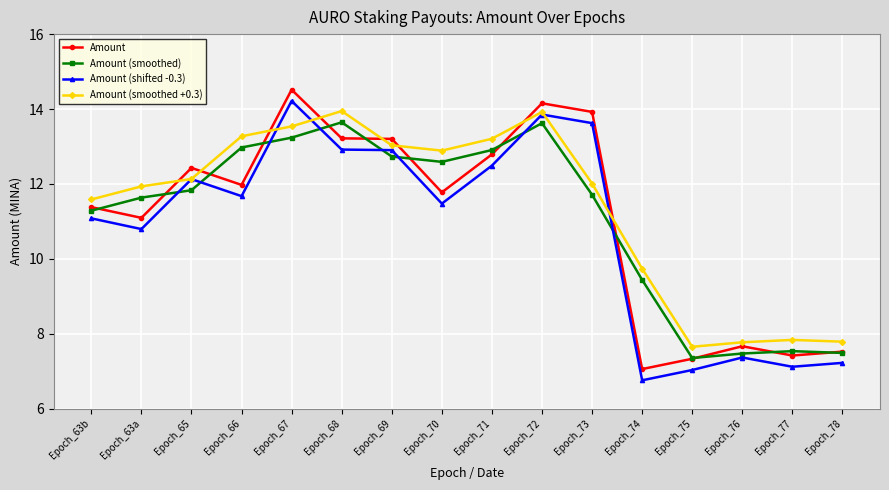

What is the minimum value for Amount?

7.1